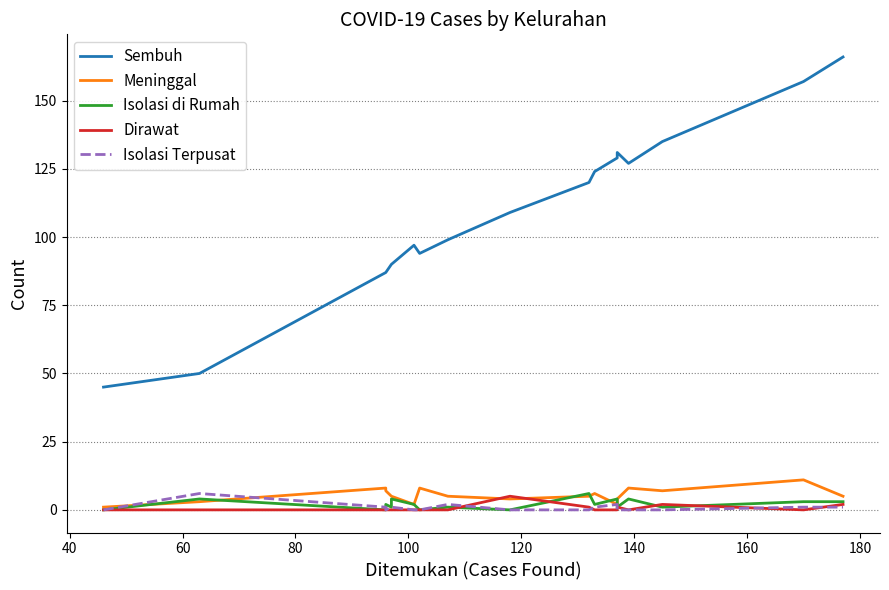

Is this an area chart (filled region under the line)?

No